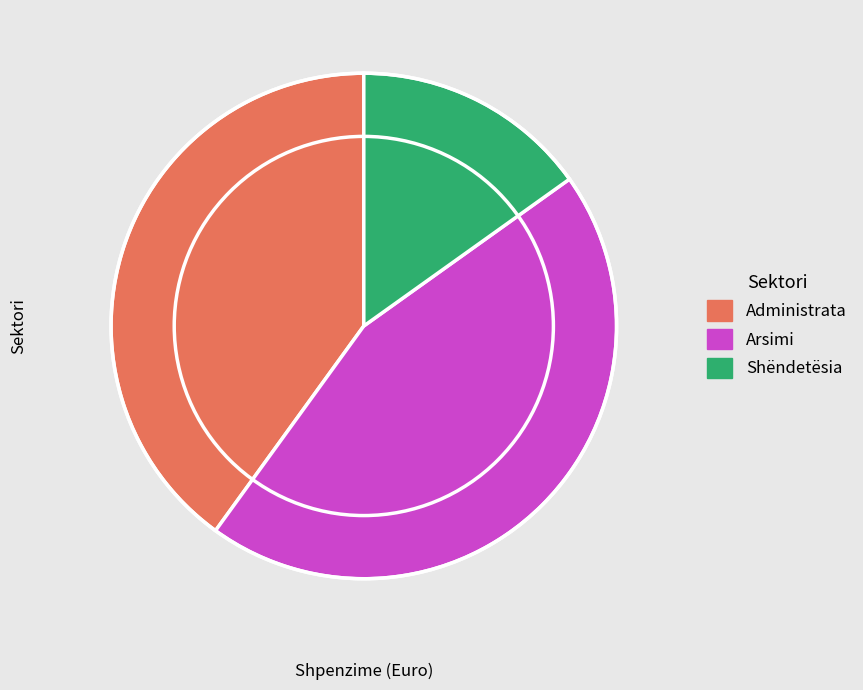

The Shëndetësia slice represents 15% of the pie. True or false?

True